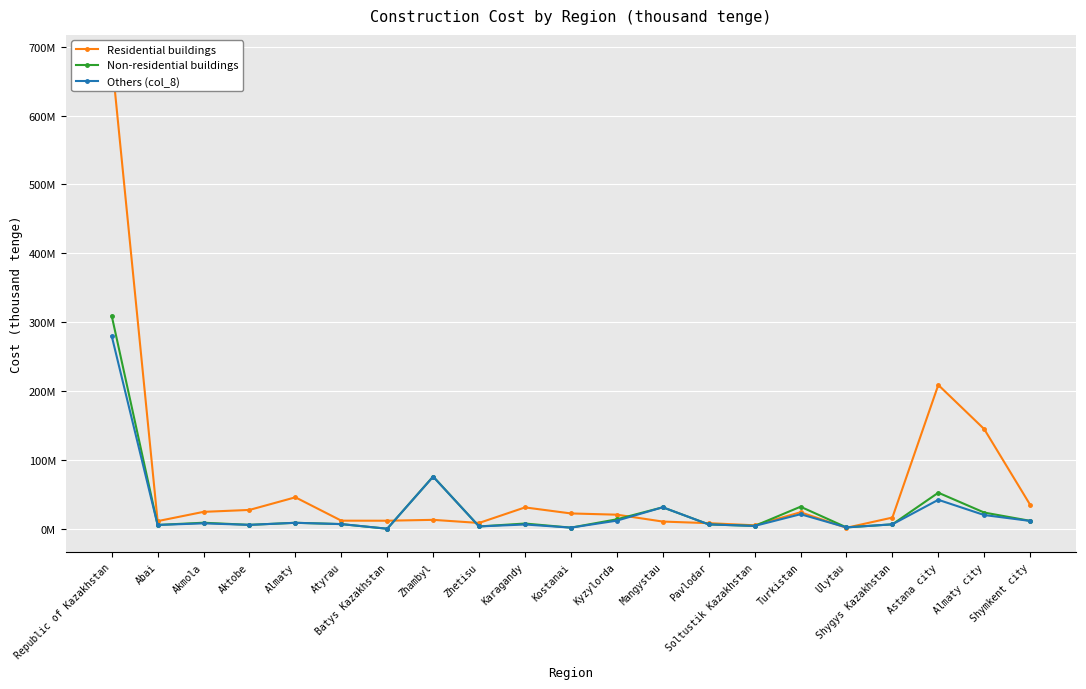

What is the value of the Residential buildings point at the 10th from the left?

31121309